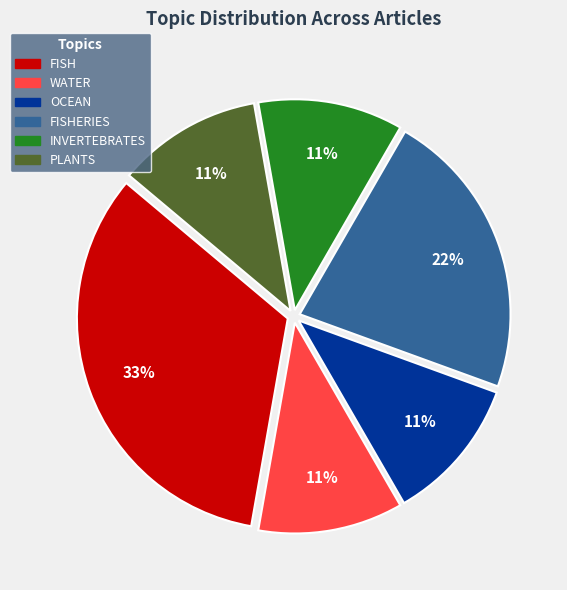

What percentage is the PLANTS slice, to the nearest percent?

11%